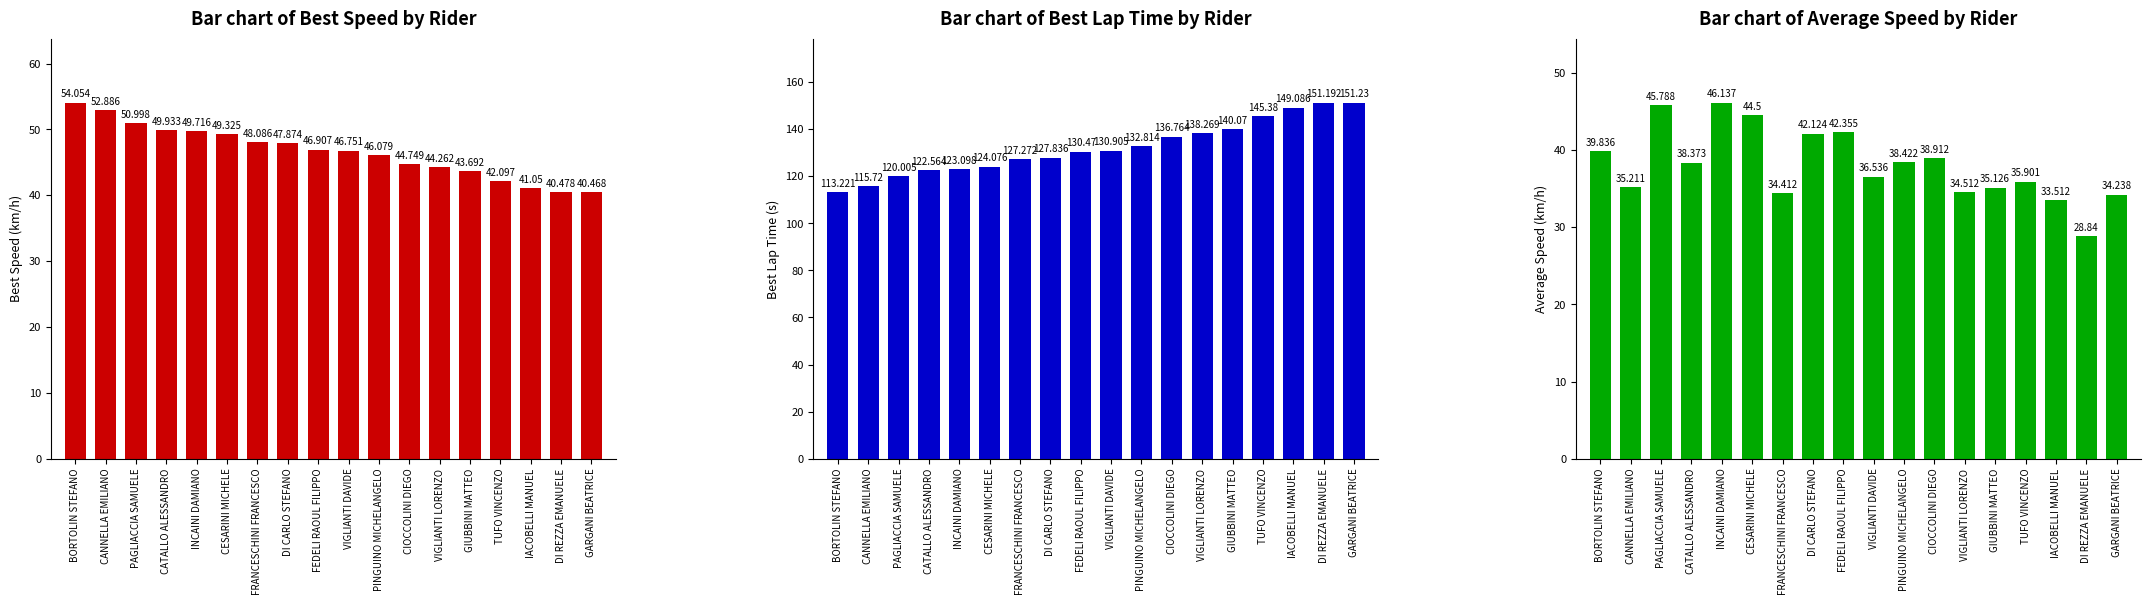

Rank the series by their maximum value, from lowest to highest.

Bar chart of Average Speed by Rider, Bar chart of Best Speed by Rider, Bar chart of Best Lap Time by Rider